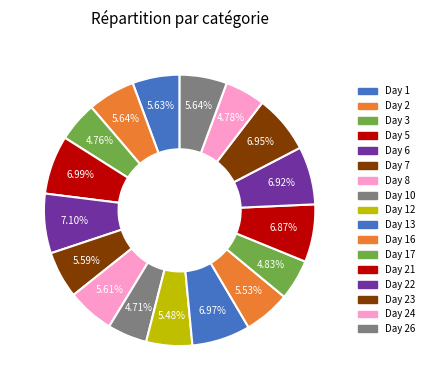

To the nearest percent, what is the difference between the largest and smallest slice percentages?

2%